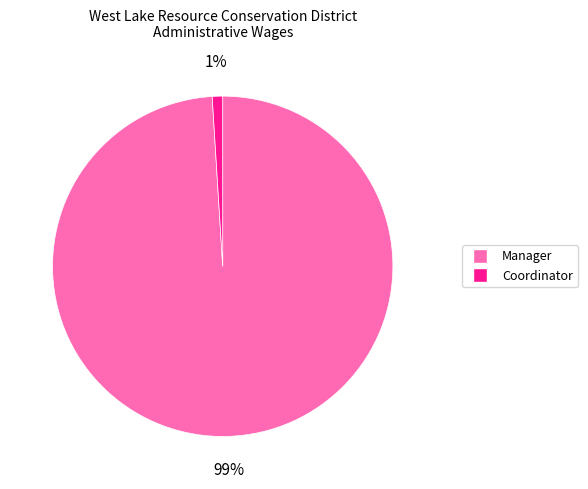

How many segments does this pie chart have?

2